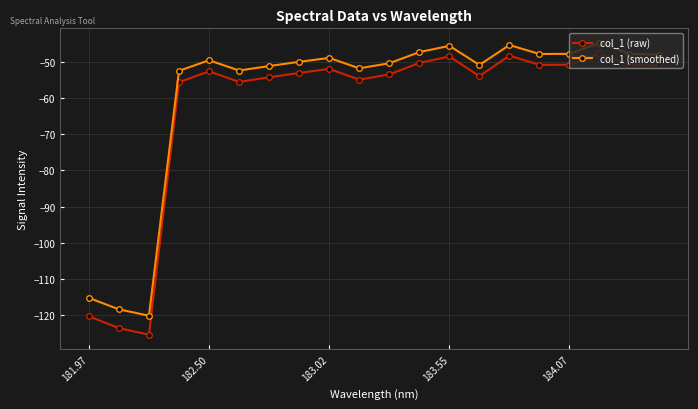

True or false: col_1 (smoothed) and col_1 (raw) cross at least once.

False